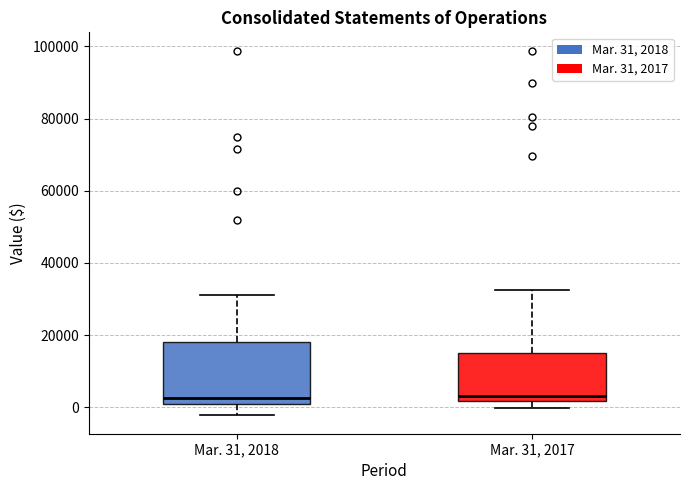

Reading left to right, read every box against the y-axis: the position of its median line, the range the box covers, and the ends of its whiskers. The values are not printed on the chart, so give them approximately, as read against the axis.

Mar. 31, 2018: median 2000, box 0 to 18000, whiskers -2000 to 32000
Mar. 31, 2017: median 2000 (just above the box's lower edge), box 2000 to 14000, whiskers 0 to 32000